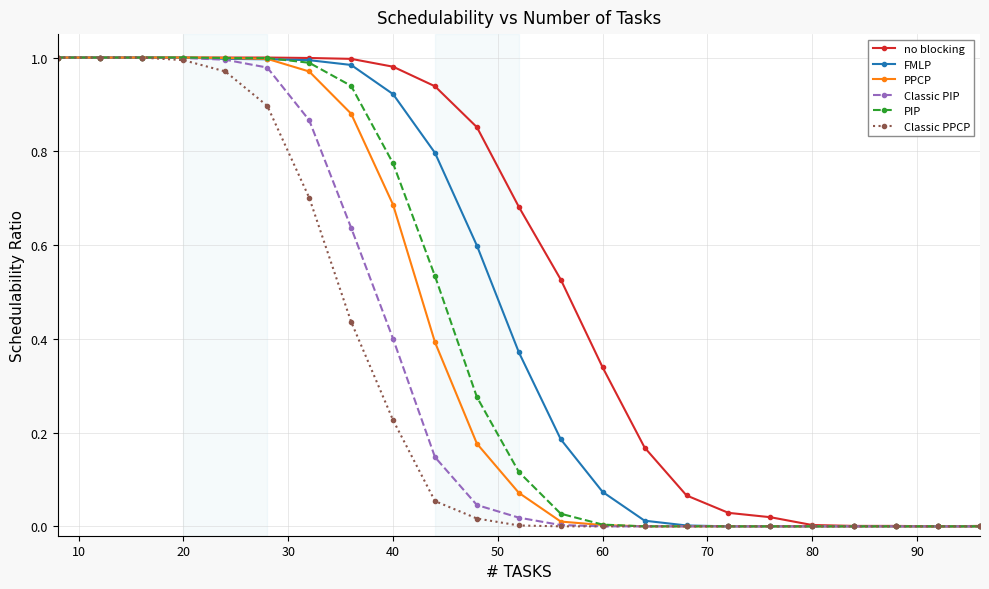

Which series has the largest total across all categories?

no blocking